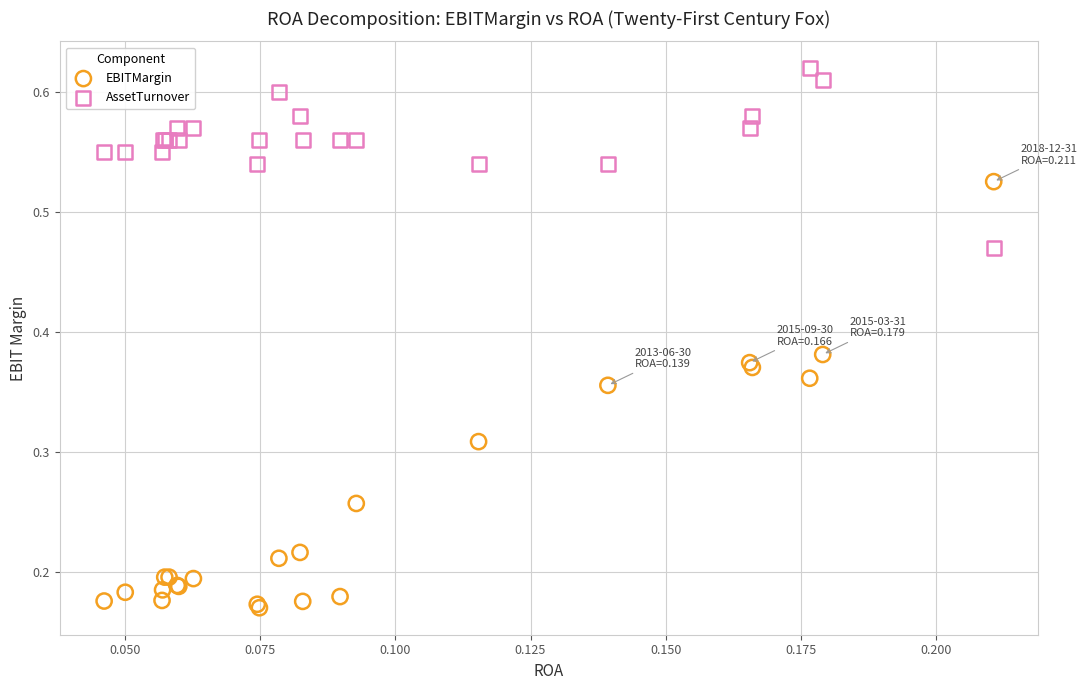

Which series has the widest spread of Y values?

EBITMargin